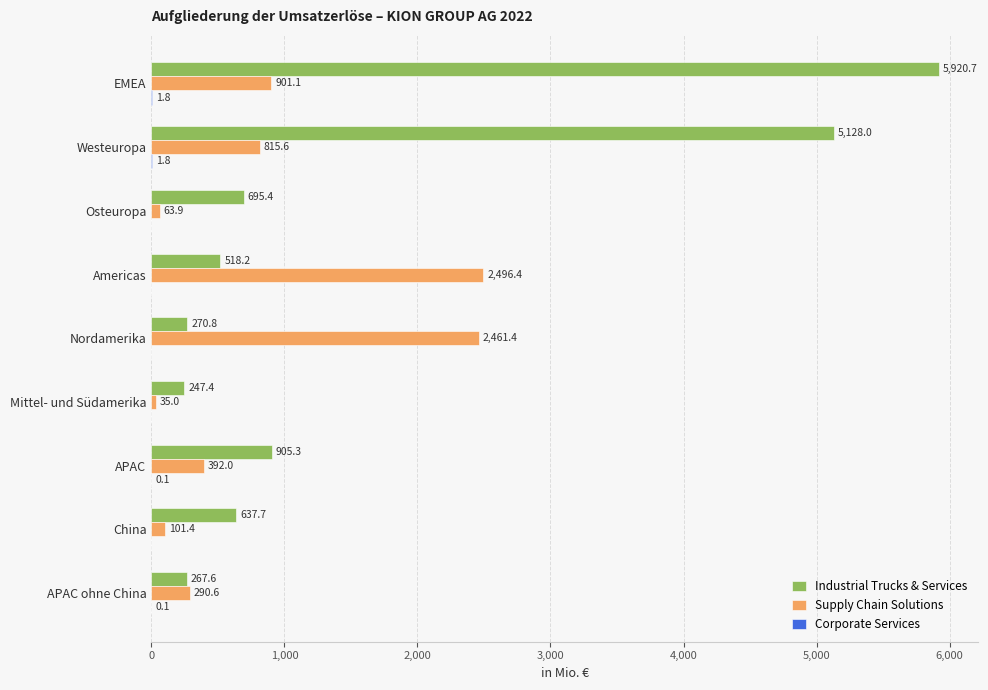

What is the total value across all series at Osteuropa?

759.3